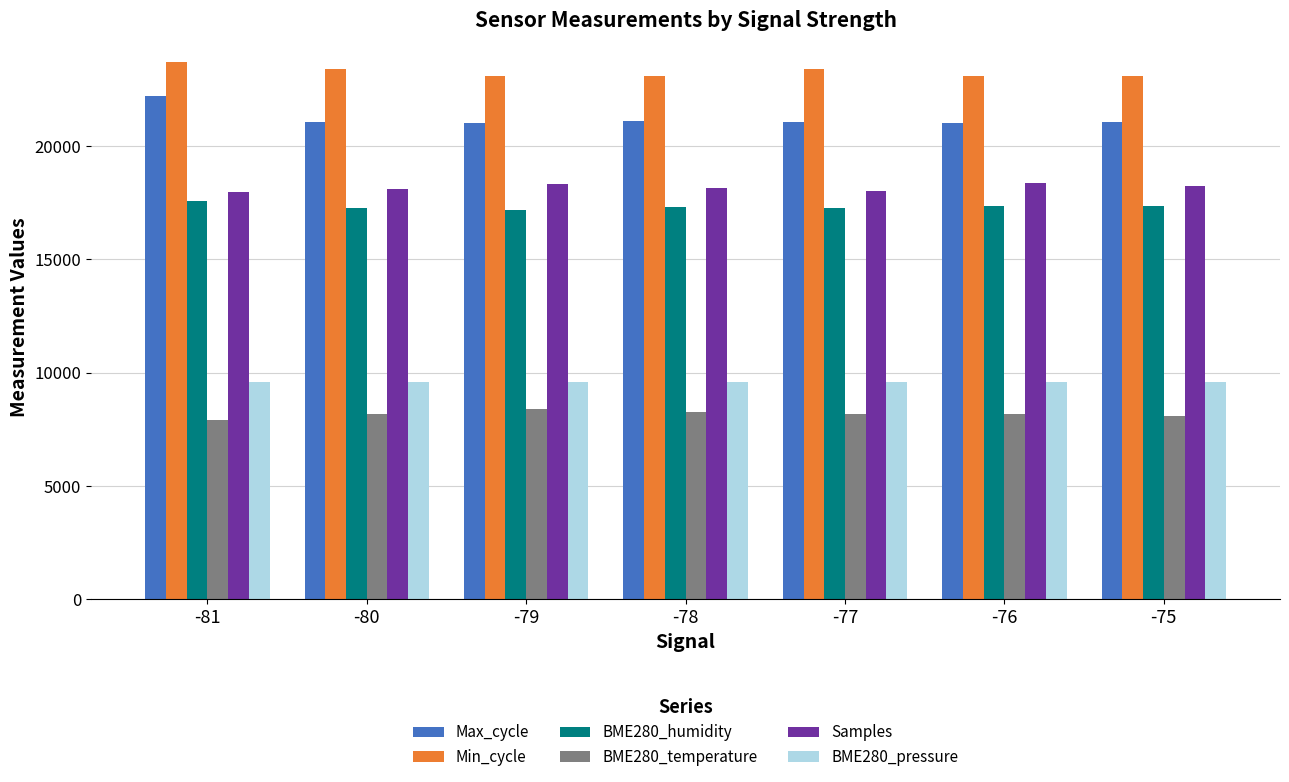

Rank the series by their maximum value, from highest to lowest.

Min_cycle, Max_cycle, Samples, BME280_humidity, BME280_pressure, BME280_temperature